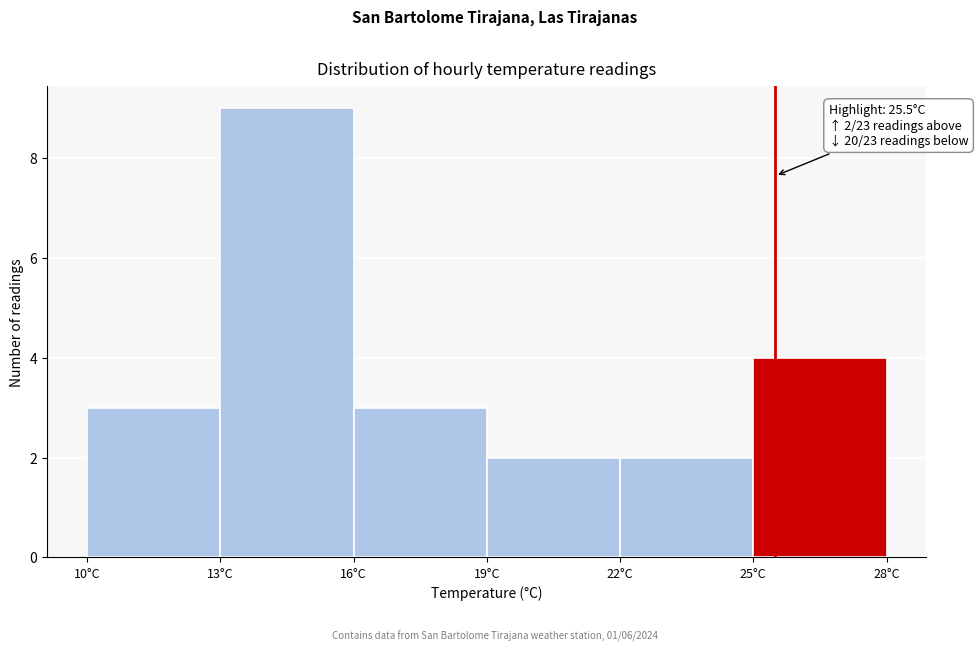

Which range on the x-axis has the tallest bar?

13 to 16